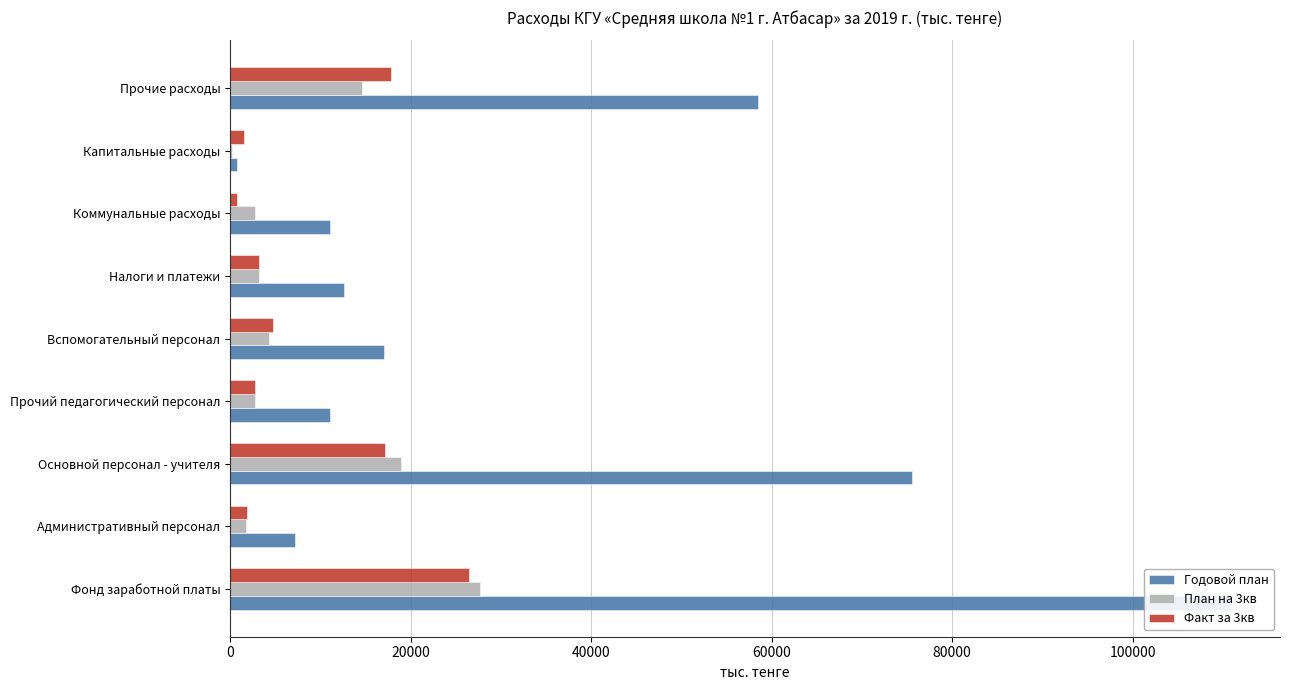

Reading left to right, what are all the values shown in this chart?

Годовой план: 110802.2	7202.5	75519.3	11071.6	17008.8	12656.0	11091.0	794.5	58515.2
План на 3кв: 27700.5	1800.6	18879.8	2767.9	4252.2	3164.0	2772.8	198.6	14628.8
Факт за 3кв: 26491.0	1806.2	17195.1	2776.1	4713.6	3172.7	706.5	1536.0	17786.0